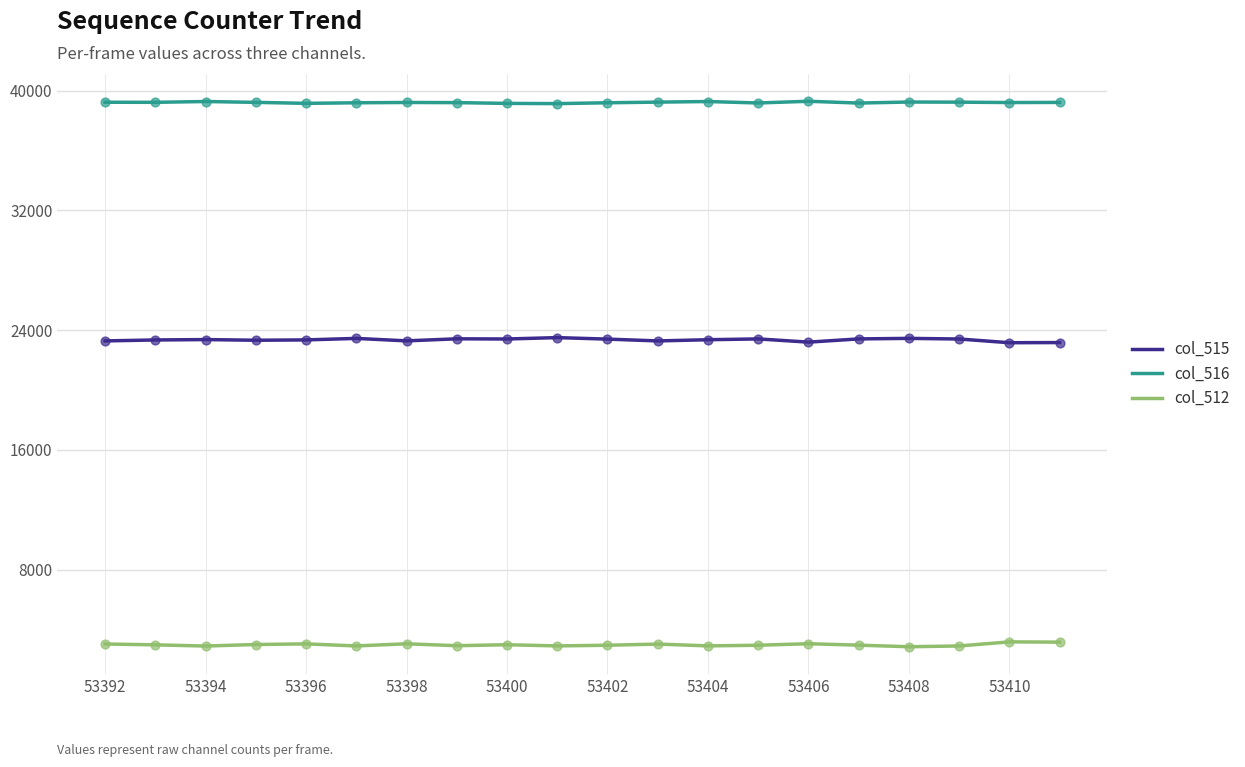

Which series has the largest total across all categories?

col_516